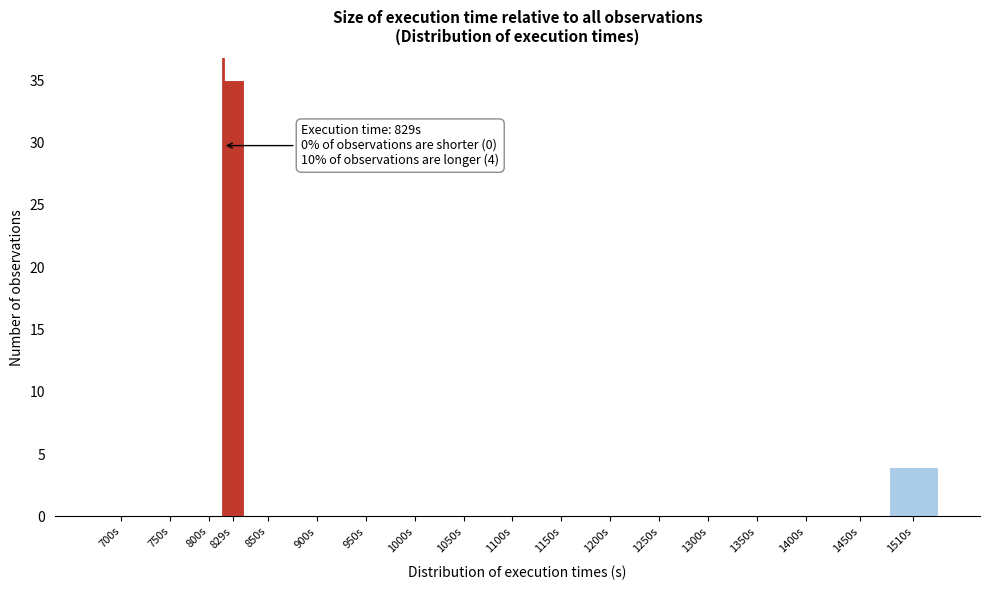

Reading left to right, transcribe all the data shown in this chart.

700s=0	750s=0	800s=0	829s=35	850s=0	900s=0	950s=0	1000s=0	1050s=0	1100s=0	1150s=0	1200s=0	1250s=0	1300s=0	1350s=0	1400s=0	1450s=0	1510s=4